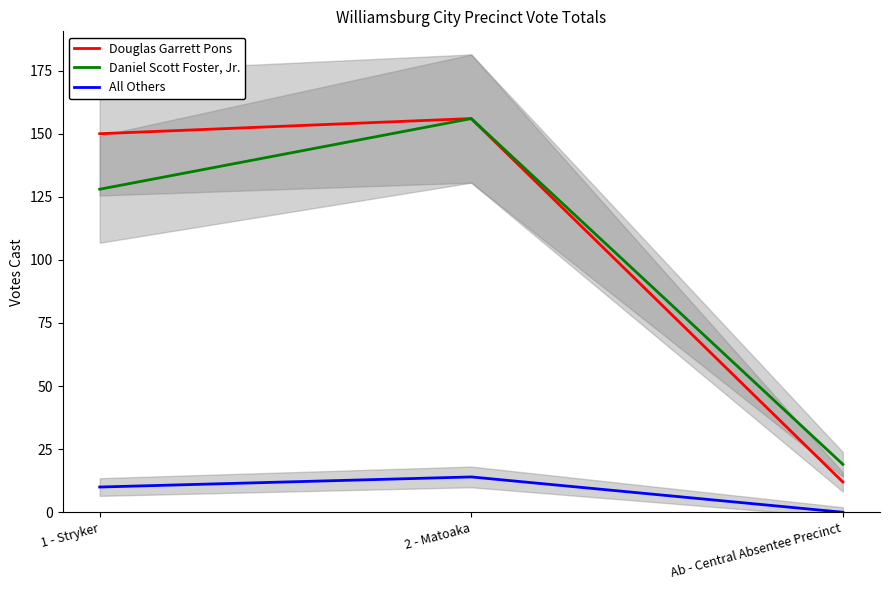

What is the spread (max minus min) of values at Ab - Central Absentee Precinct?

19